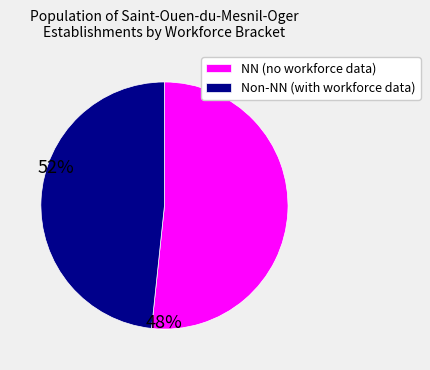

Is there any slice that represents more than half of the pie?

Yes